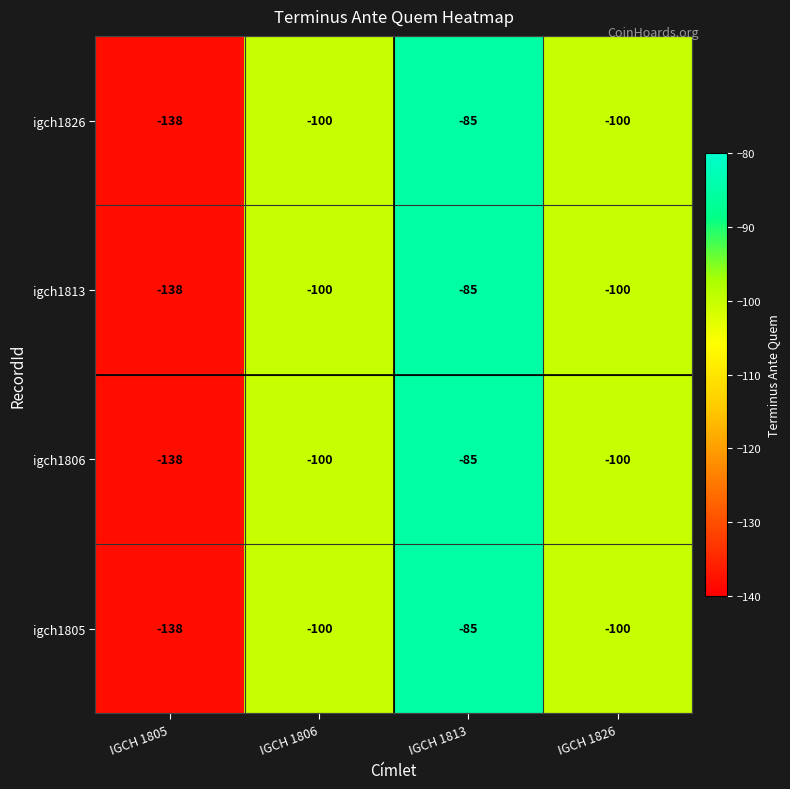

What is the maximum value shown in the chart?

-85